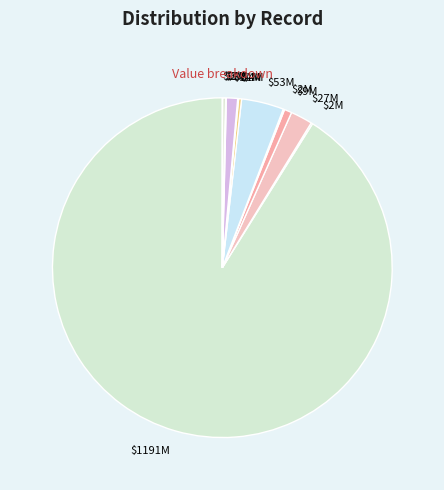

To the nearest percent, what is the average slice percentage?

8%